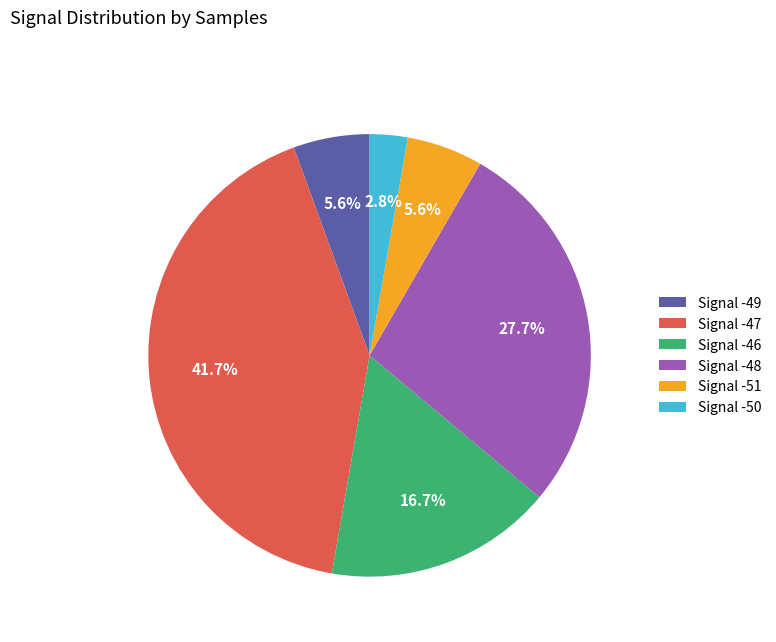

Is there any slice that represents more than half of the pie?

No